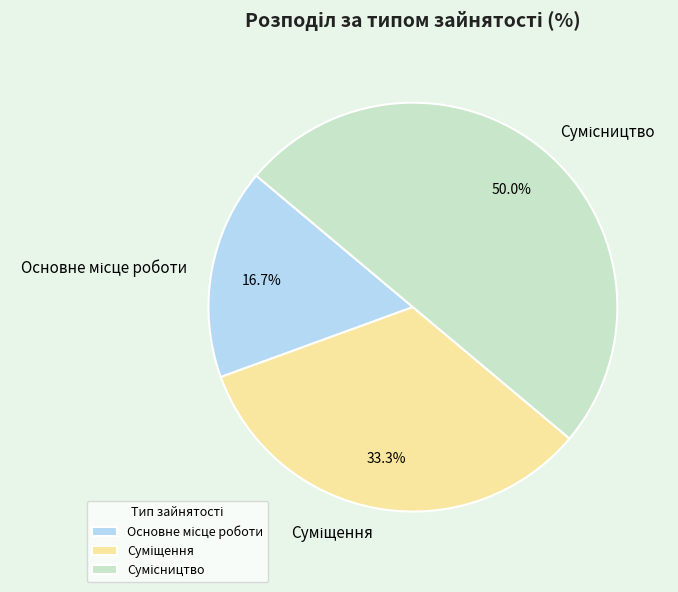

Is there a majority slice in this chart?

No